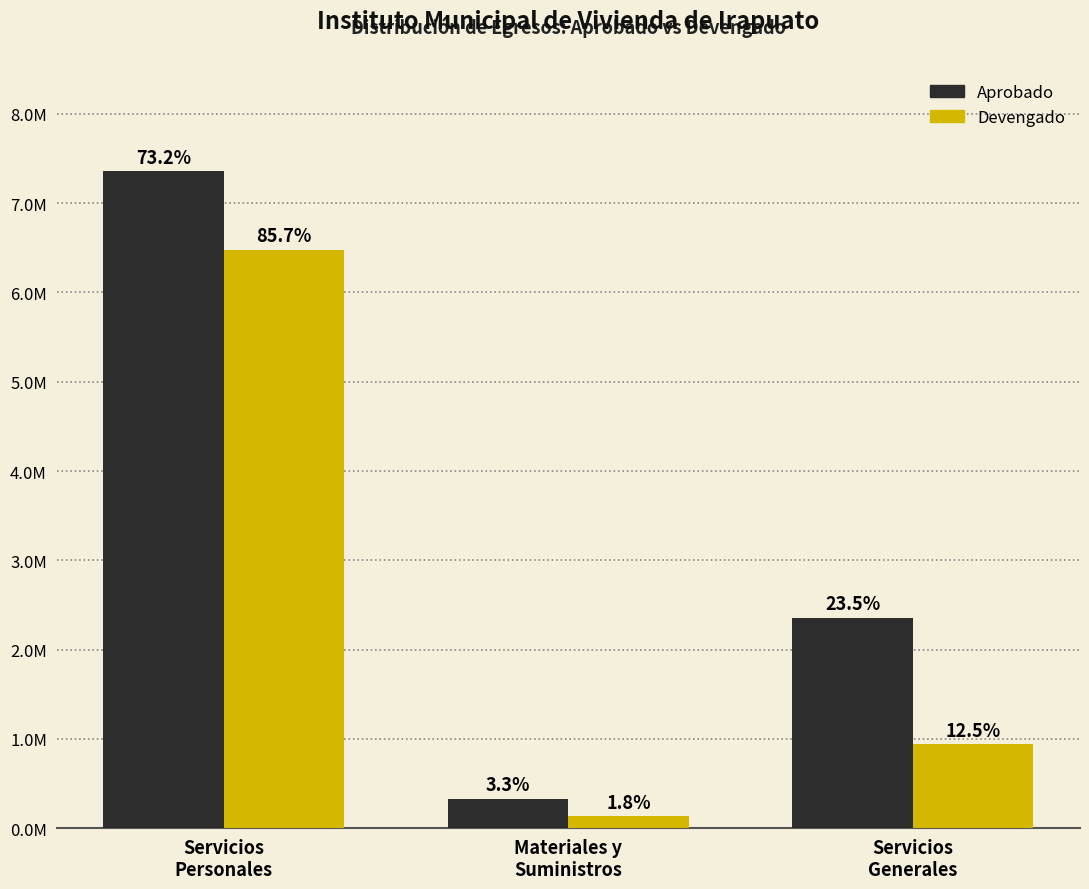

Are the bars horizontal?

No